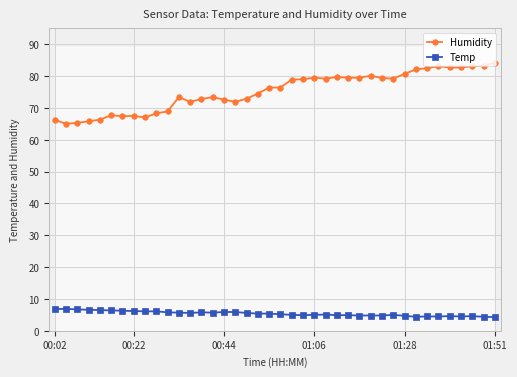

True or false: Temp and Humidity cross at least once.

False